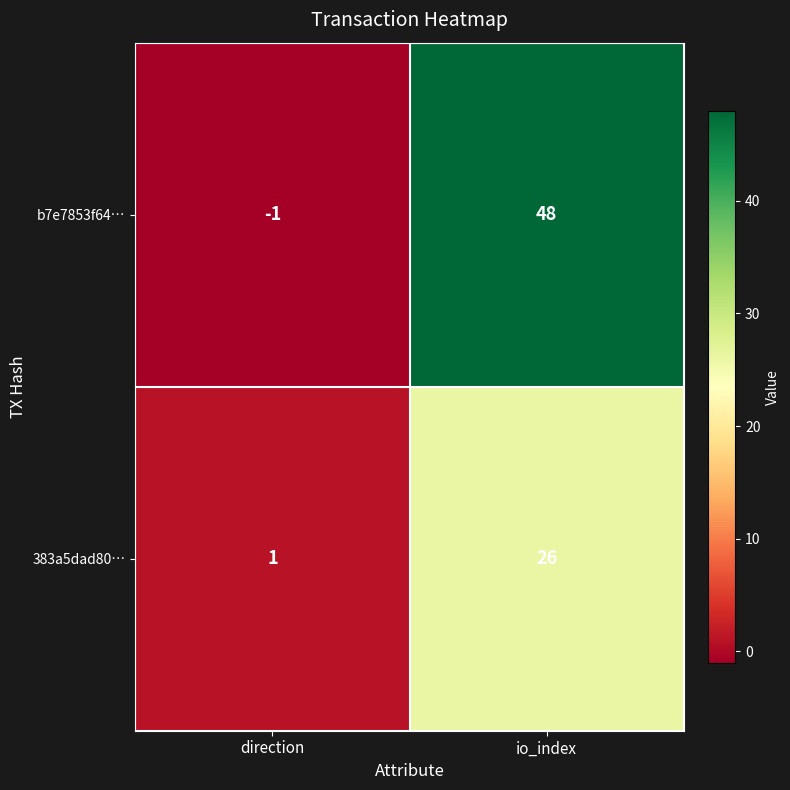

Which category has the highest value across all series?

io_index